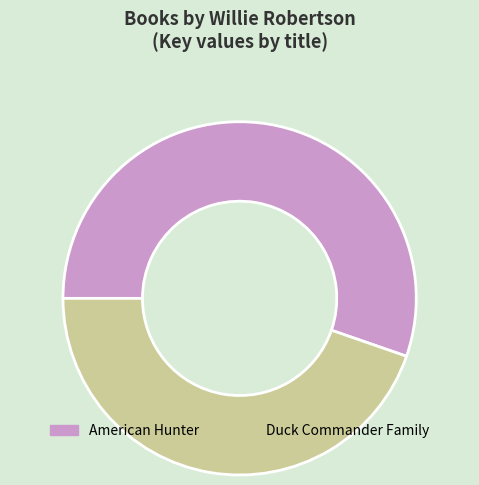

Which slice is the largest?

American Hunter